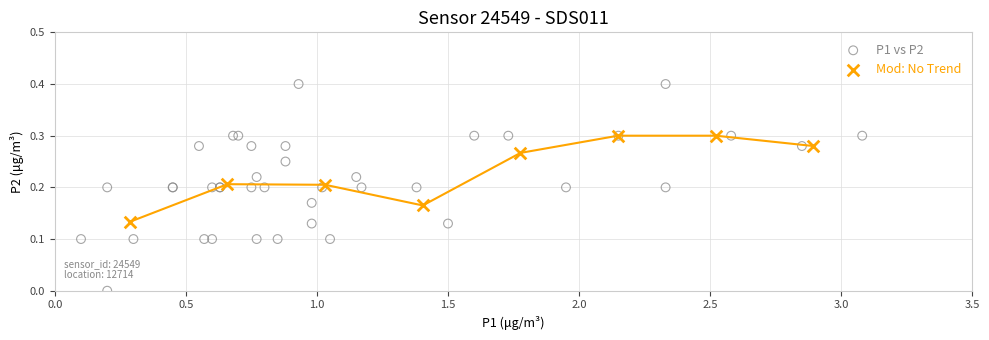

Which series has the widest spread of Y values?

P1 vs P2